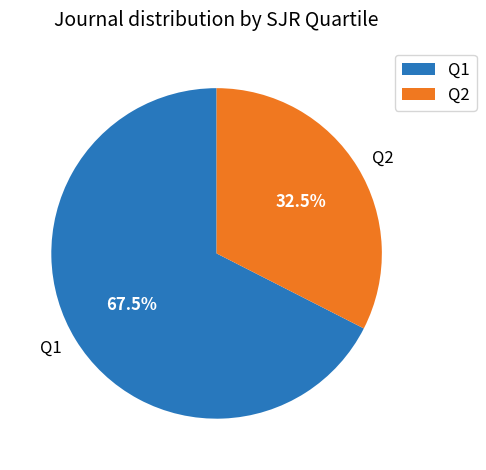

What percentage do Q2 and Q1 together represent?

100.0%